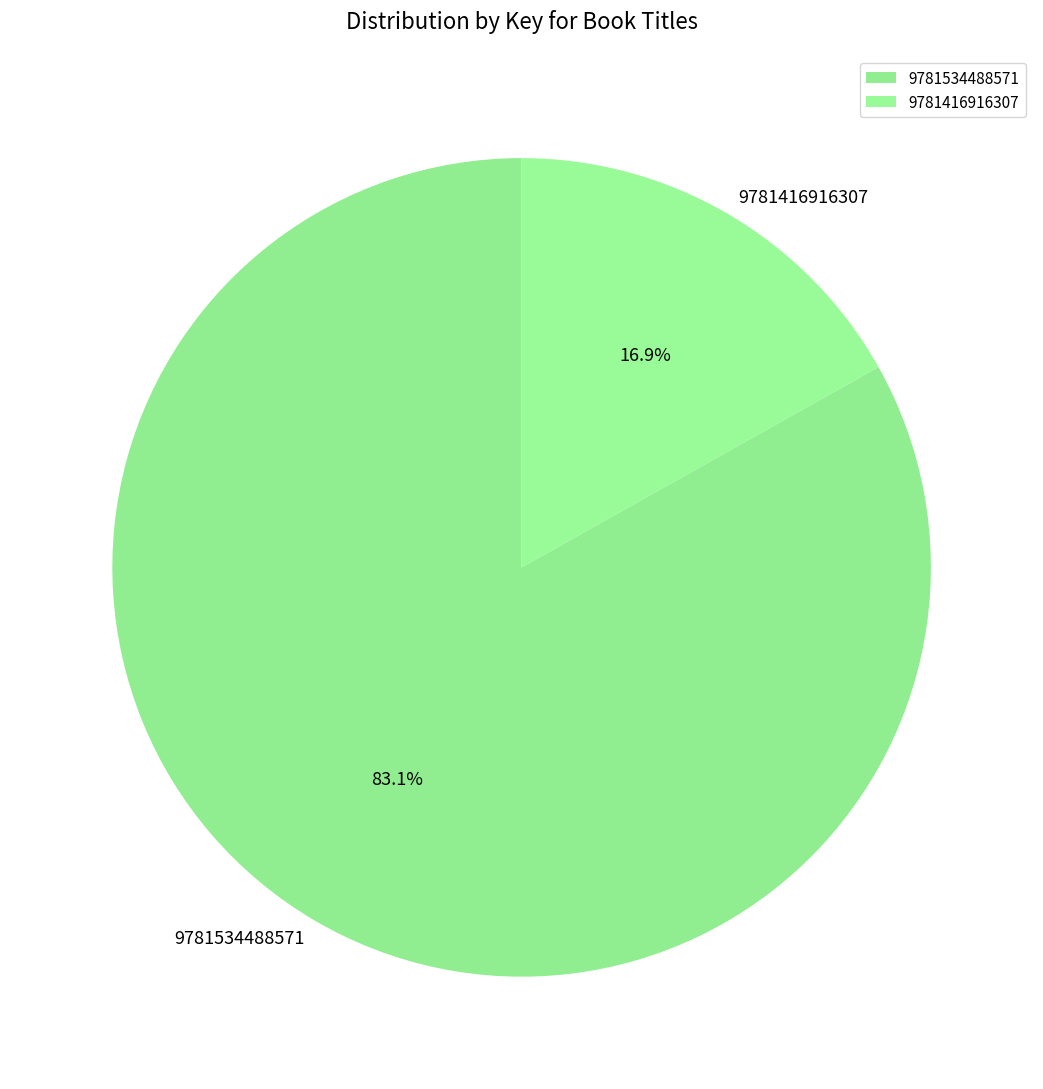

What is the smallest slice in the pie chart?

9781416916307